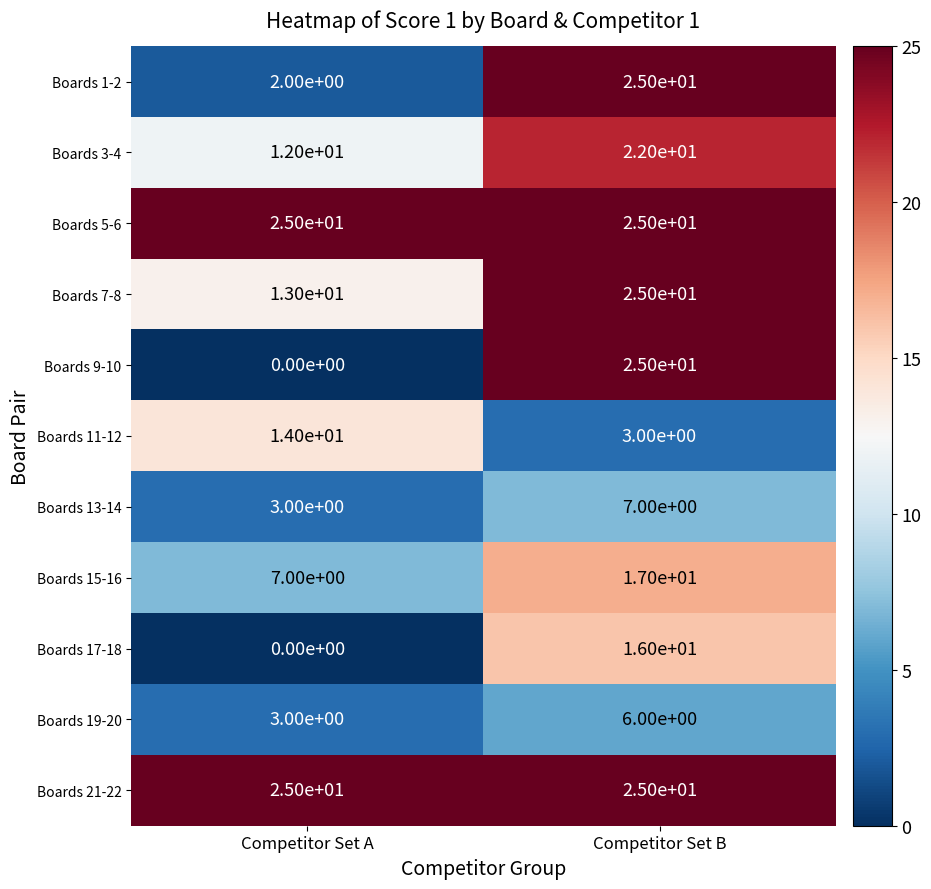

What is the maximum value shown in the chart?

25